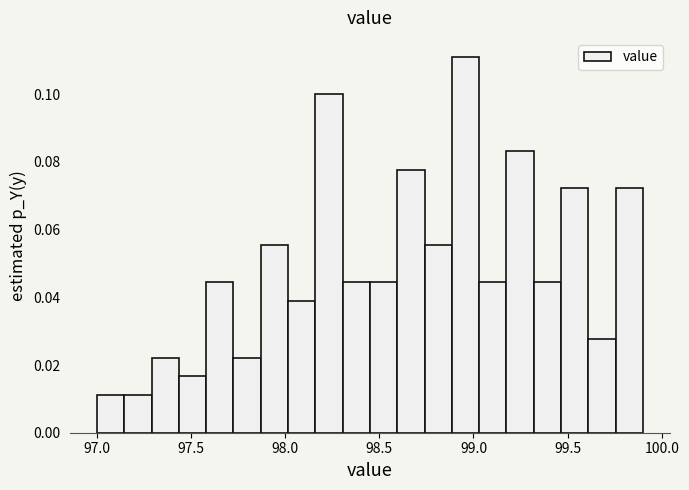

Around what value on the x-axis is the tallest bar? Give the approximate position of its centre, as read against the axis.

98.95